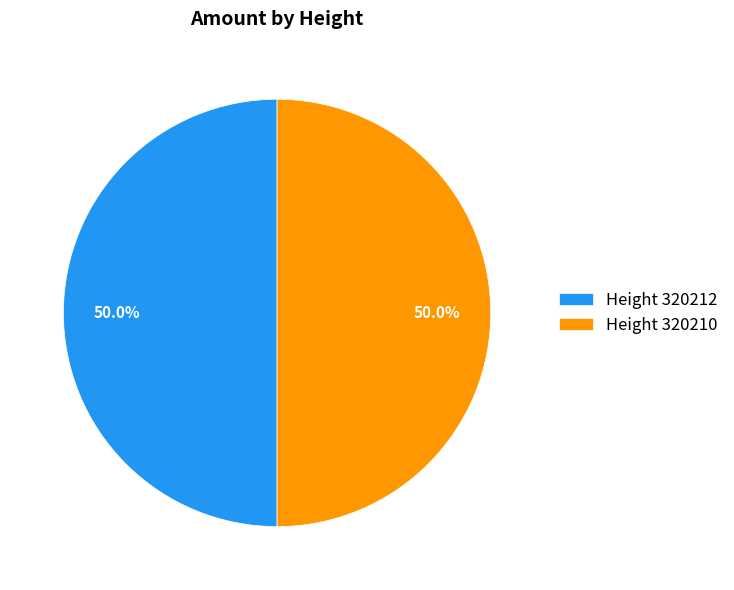

What portion of the pie excludes Height 320212?

50.0%